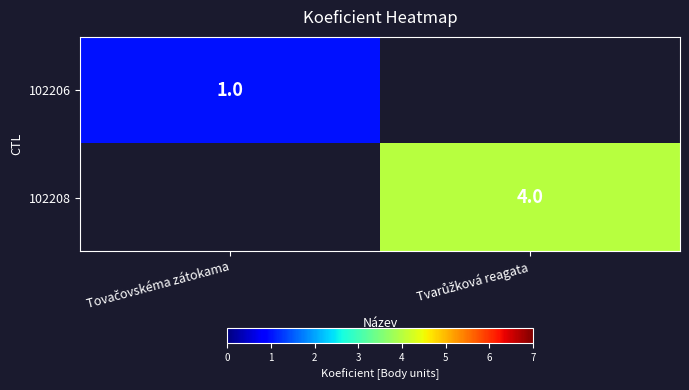

How many values in 102206 are above zero?

1